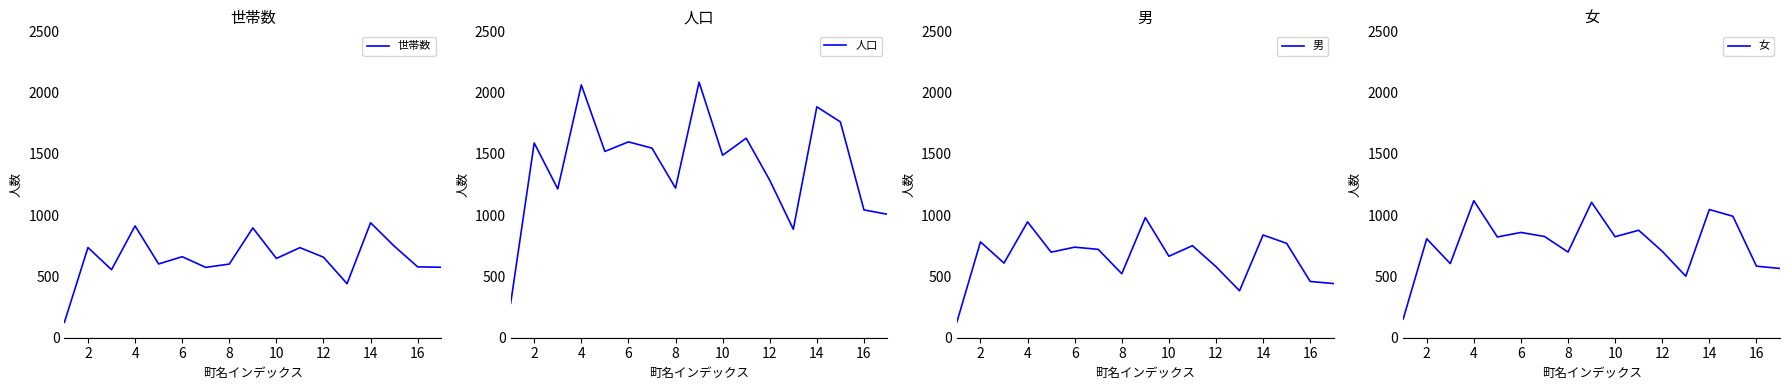

The value of 世帯数 at 10 is 647. True or false?

True